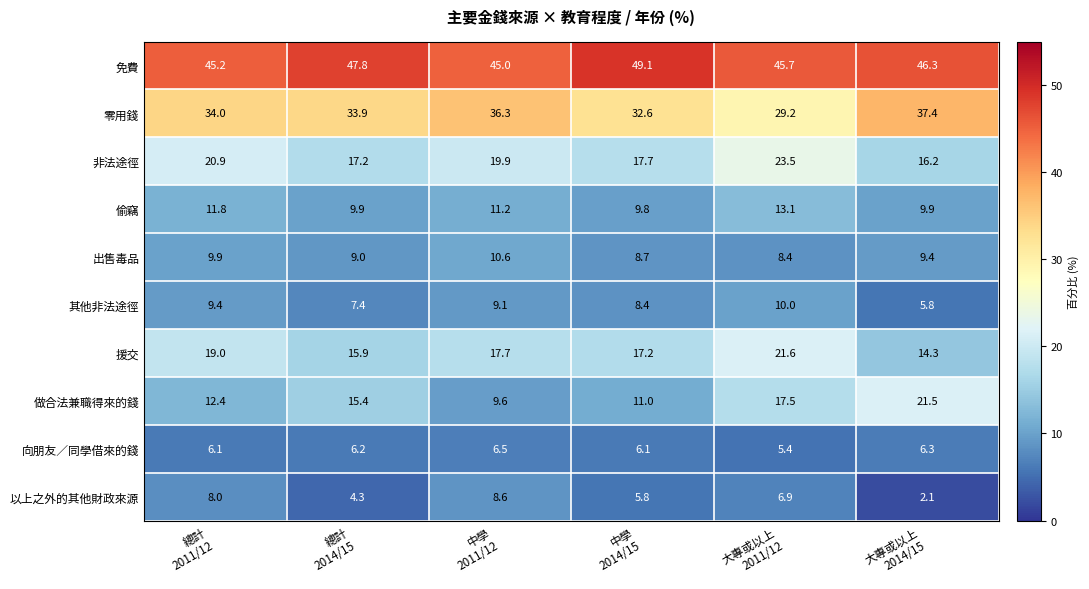

What is the highest value of the 以上之外的其他財政來源 series?

8.6